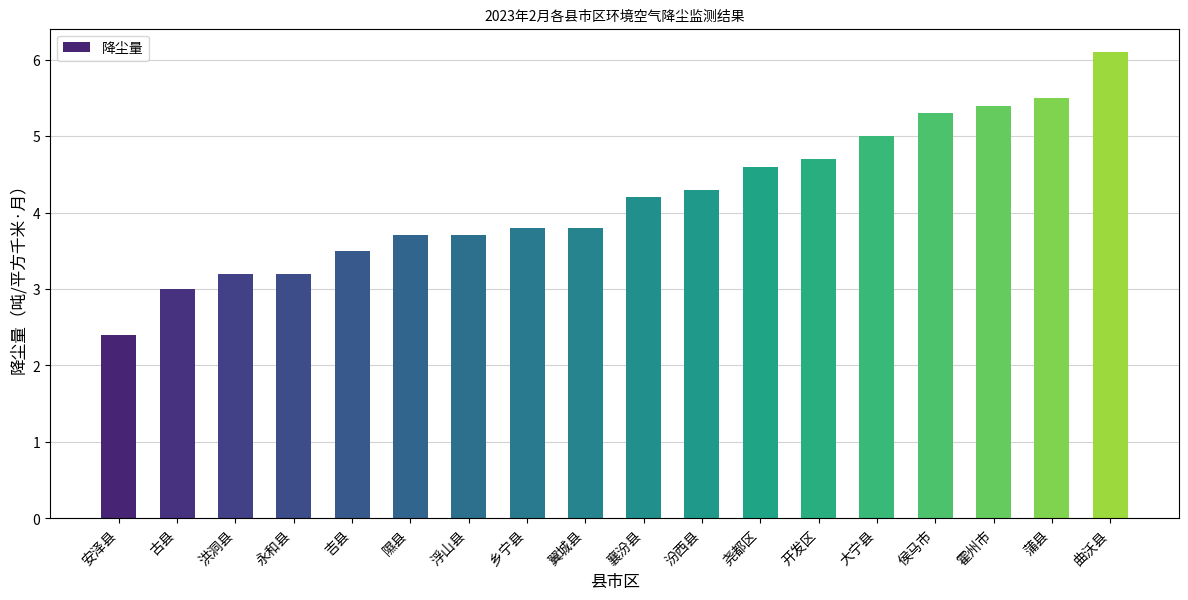

What is the value of the 9th bar from the left?

3.8